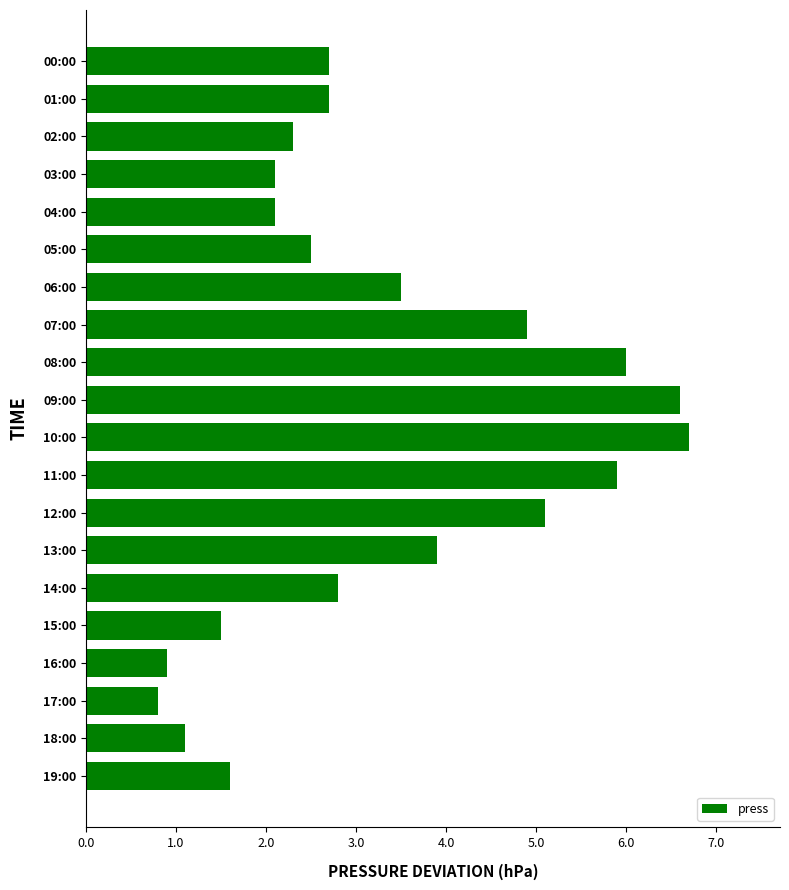

How many categories are shown in the chart?

20